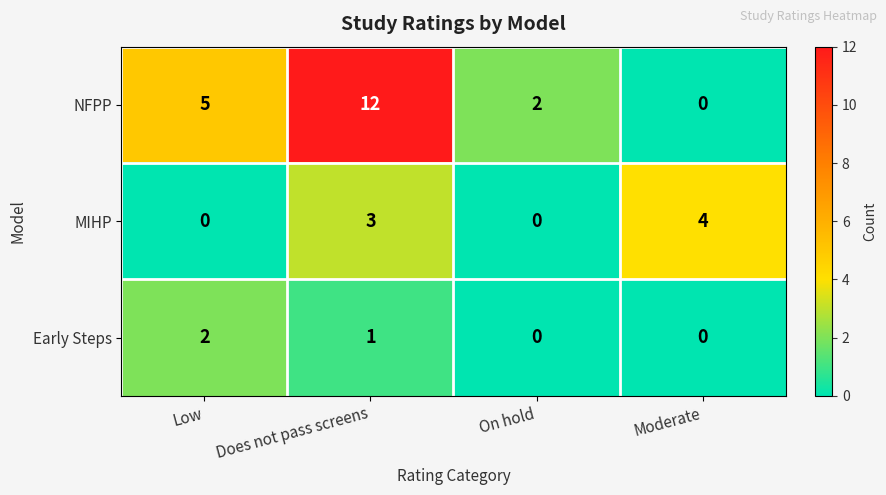

What is the difference between the maximum and minimum values in the MIHP series?

4